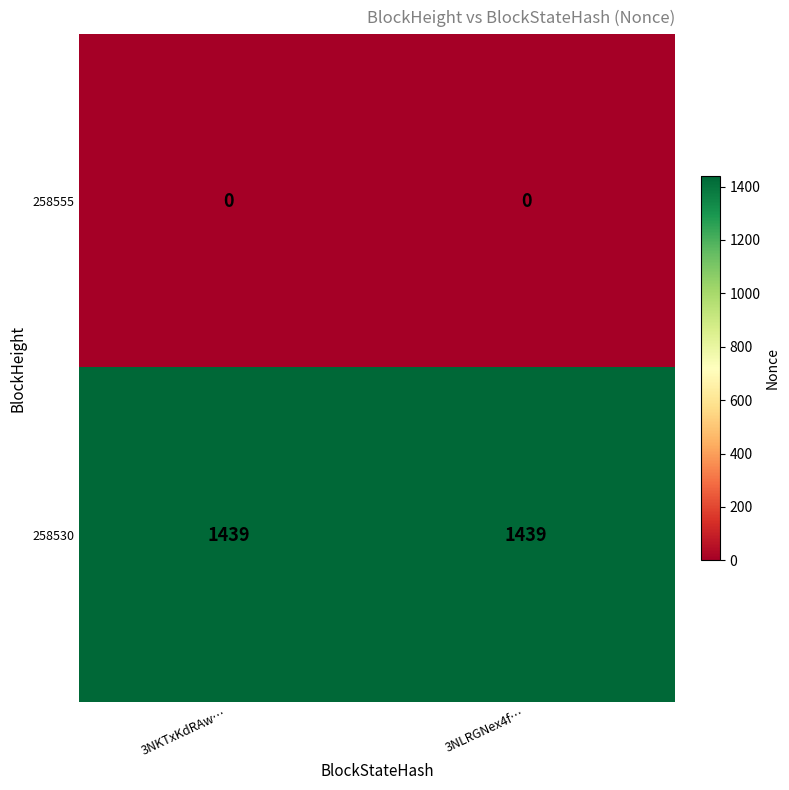

True or false: 258555 has a value of 0 at 3NLRGNex4f….

True